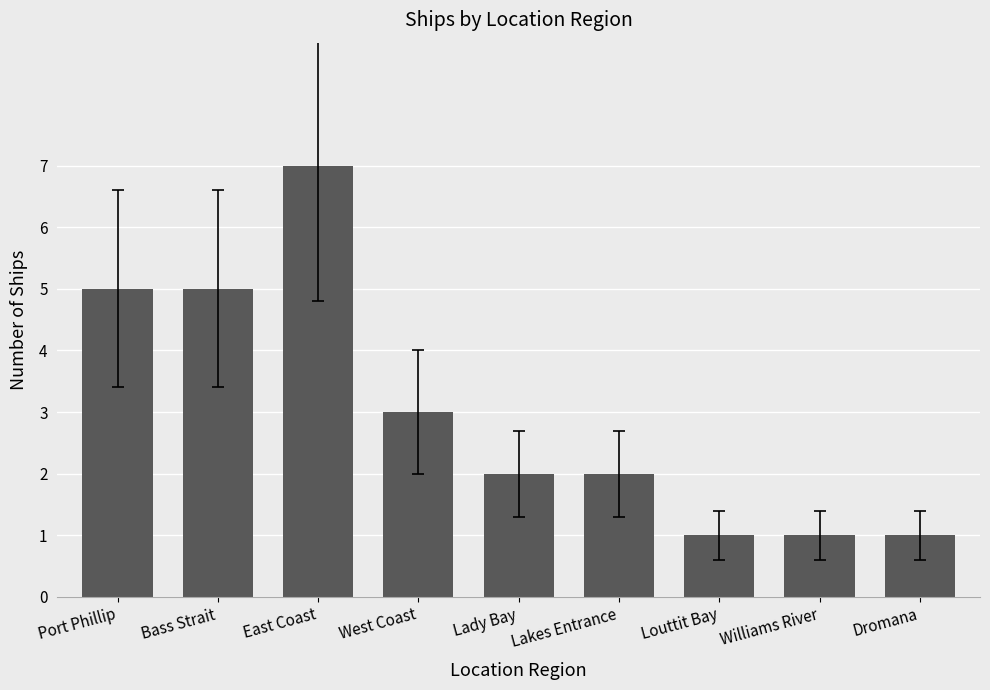

Reading left to right, extract all data points from this chart.

5	5	7	3	2	2	1	1	1